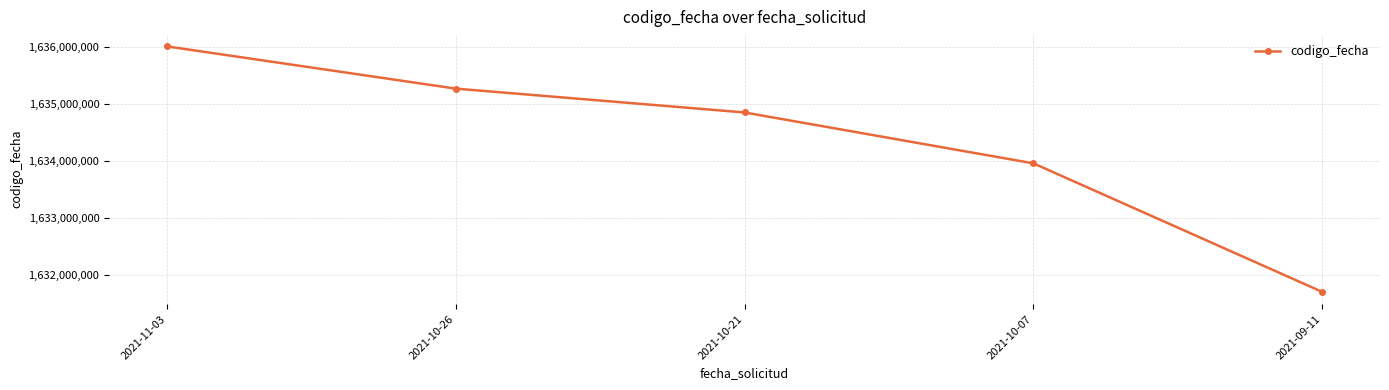

Which category has the lowest value across all series?

2021-09-11